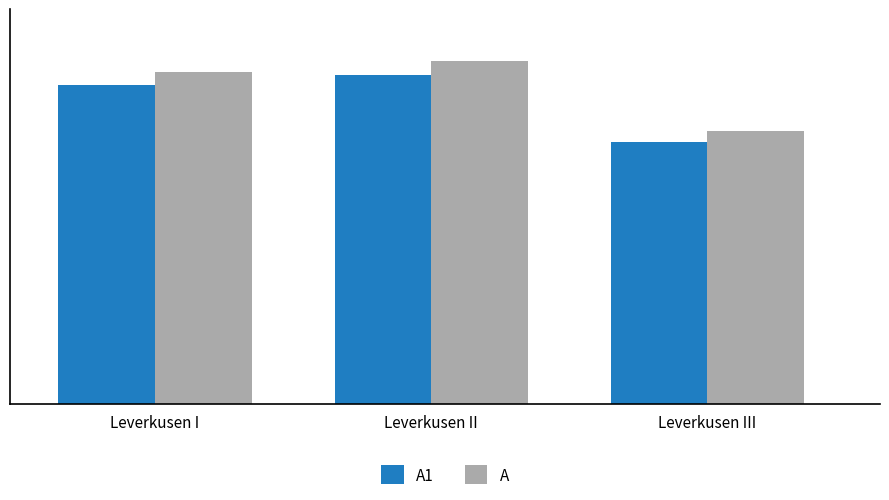

What is the sum of all A values?

39588